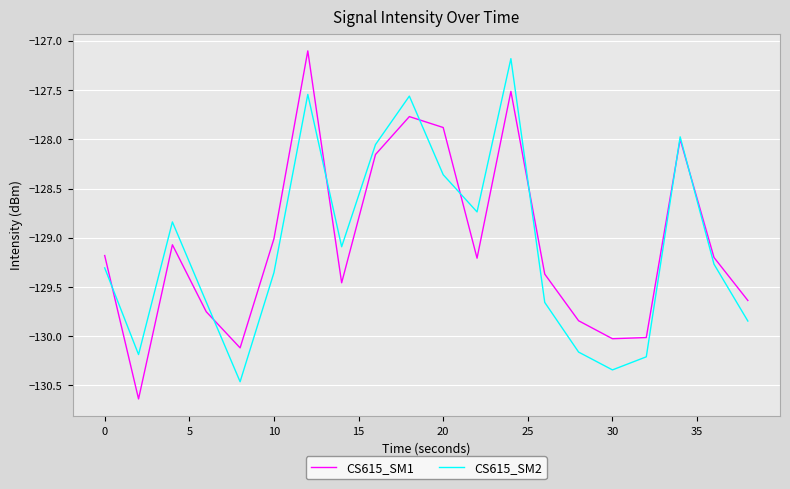

What is the smallest value displayed?

-130.6